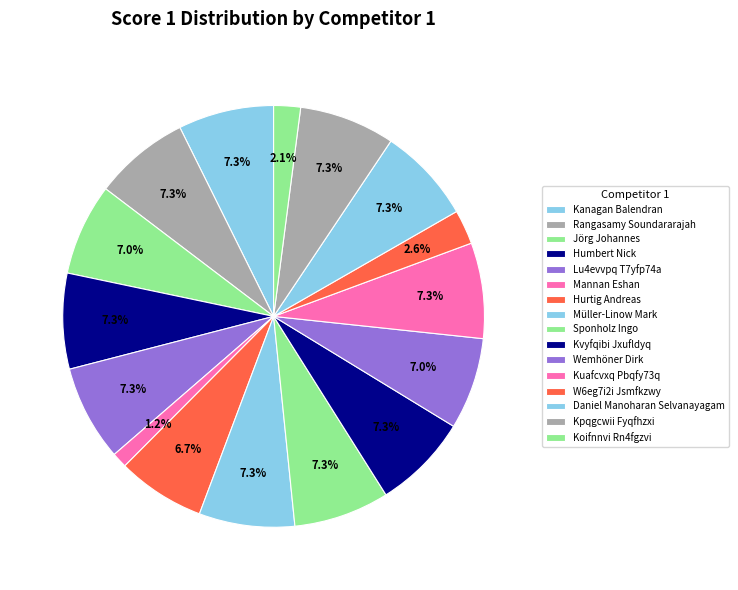

To the nearest percent, what is the difference between the Humbert Nick and W6eg7i2i Jsmfkzwy slice percentages?

5%